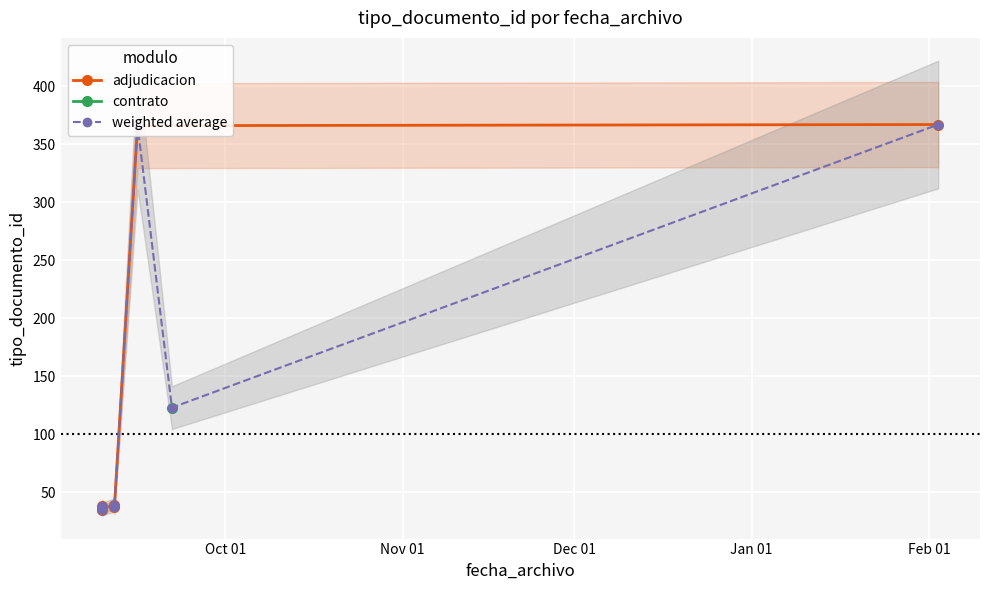

What is the minimum value shown in the chart?

35